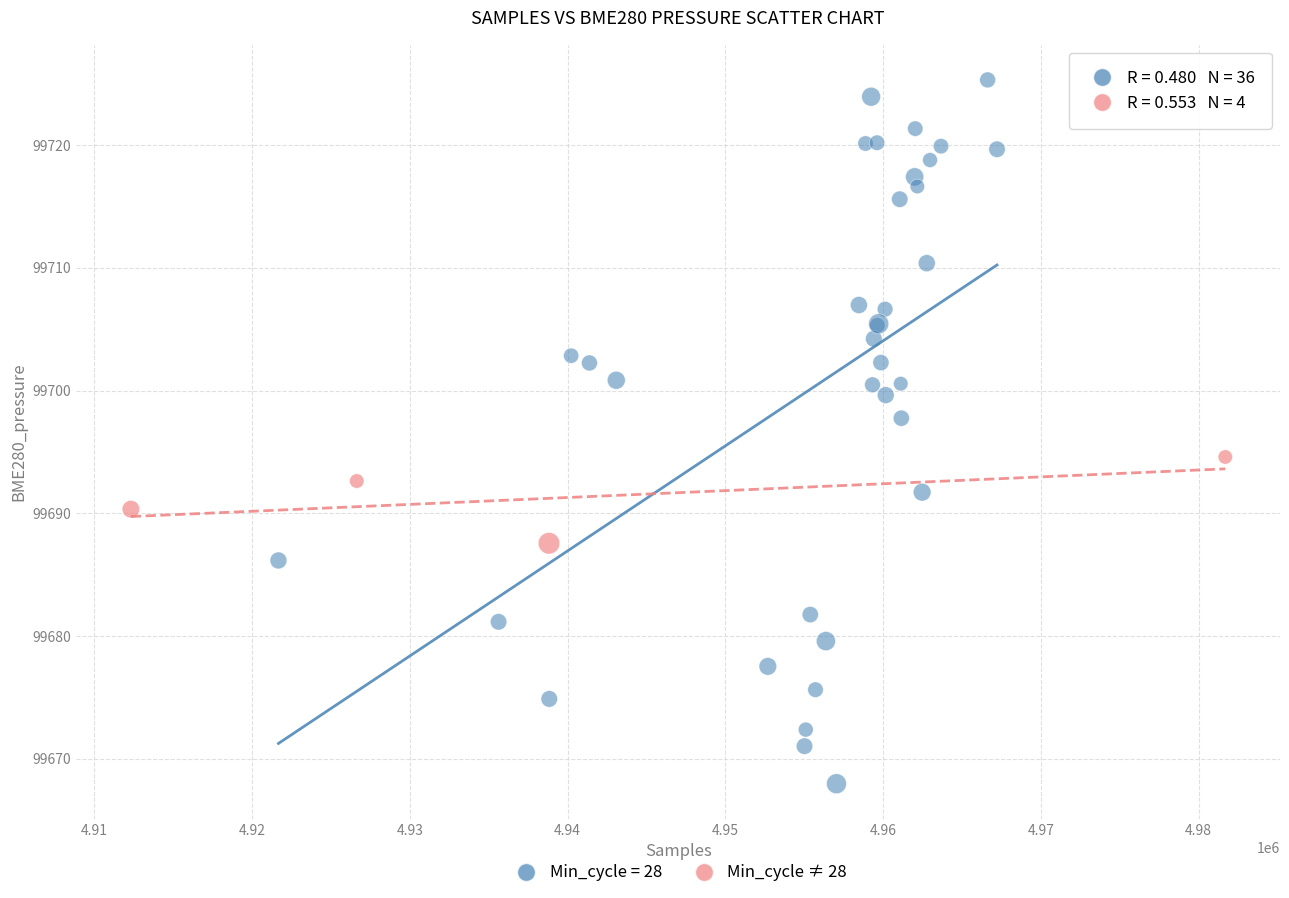

Which series has the largest Y range (max minus min)?

Min_cycle = 28